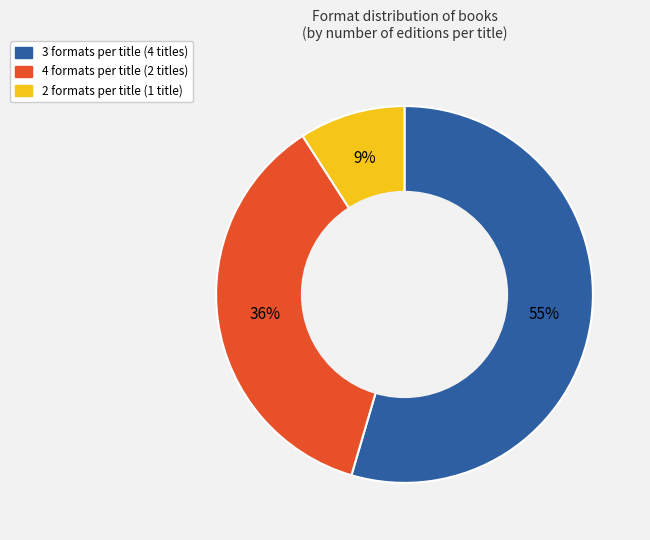

How many slices are in this pie chart?

3